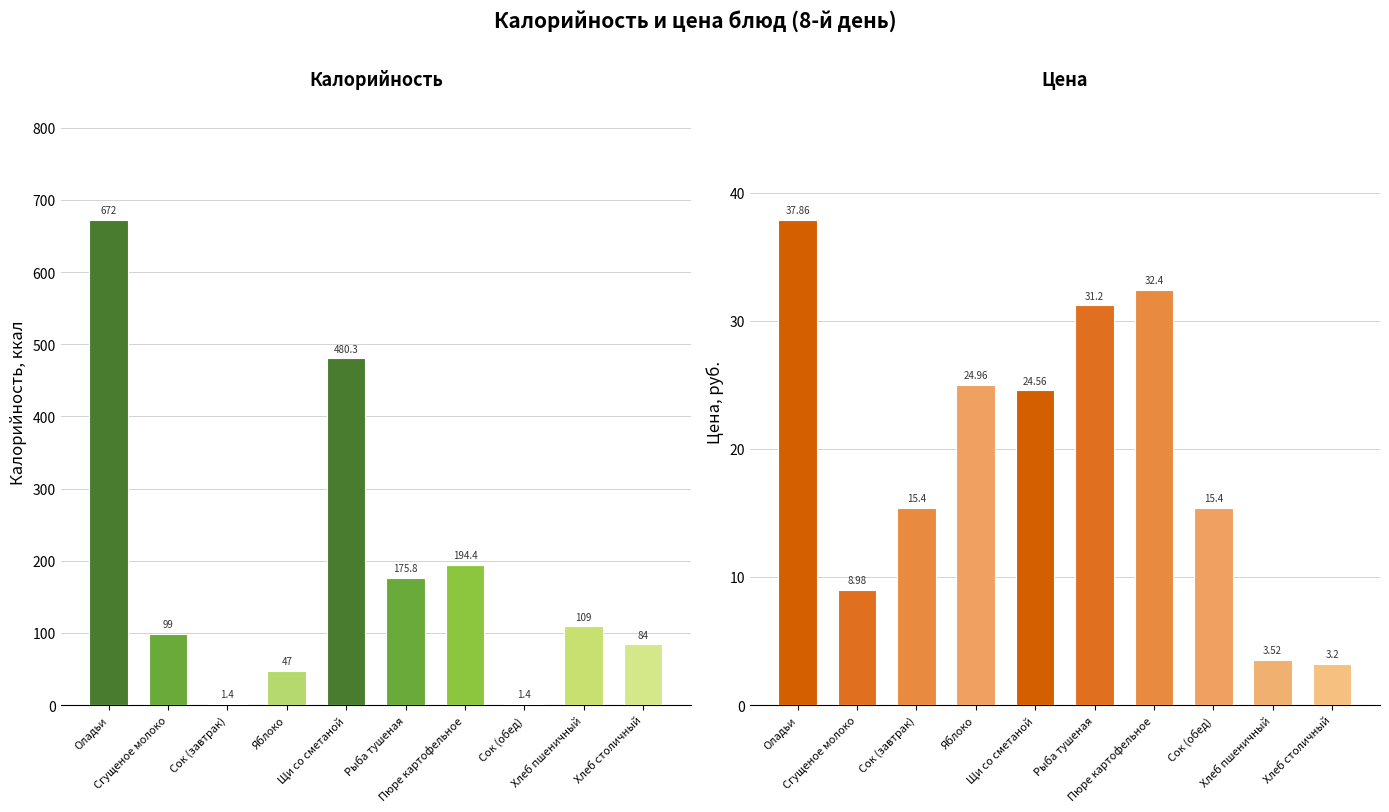

How many bars are there in total?

20